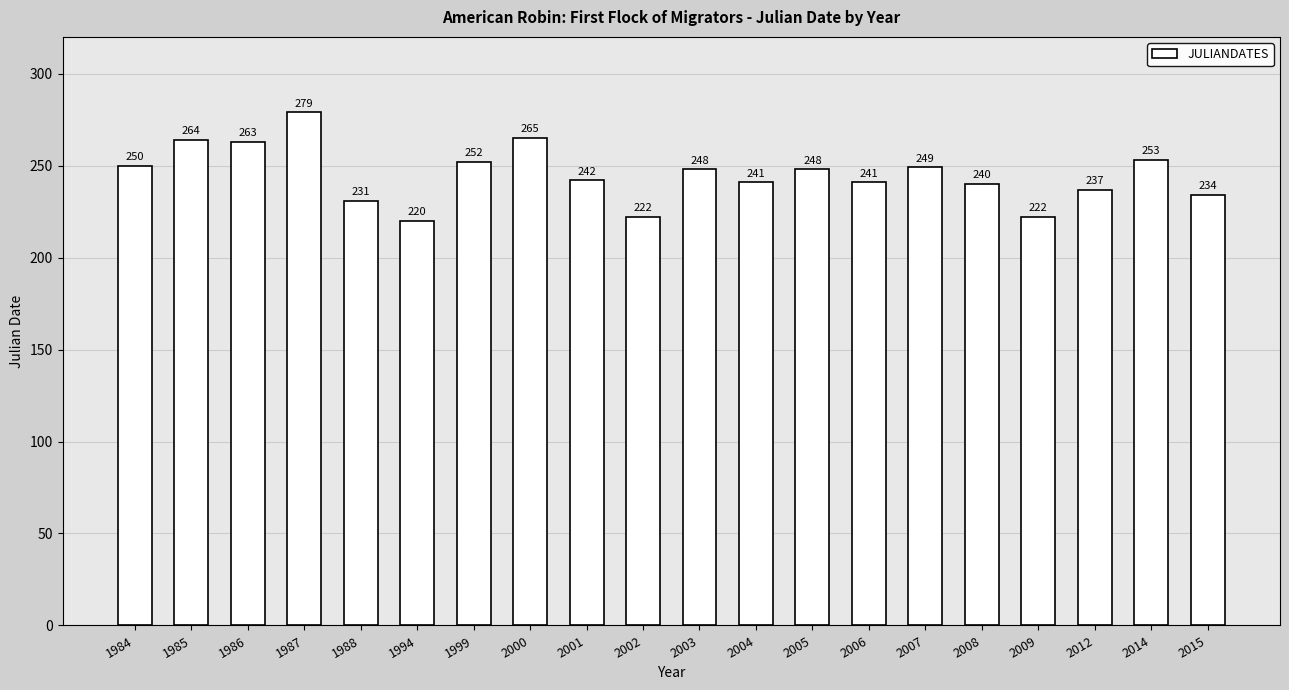

Read the value at 2004, to the nearest 10.

240